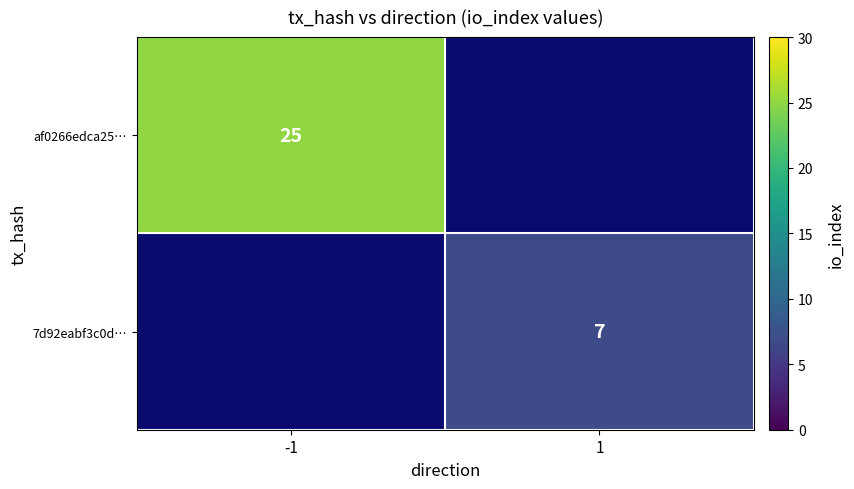

True or false: af0266edca25… has a value of 35 at -1.

False